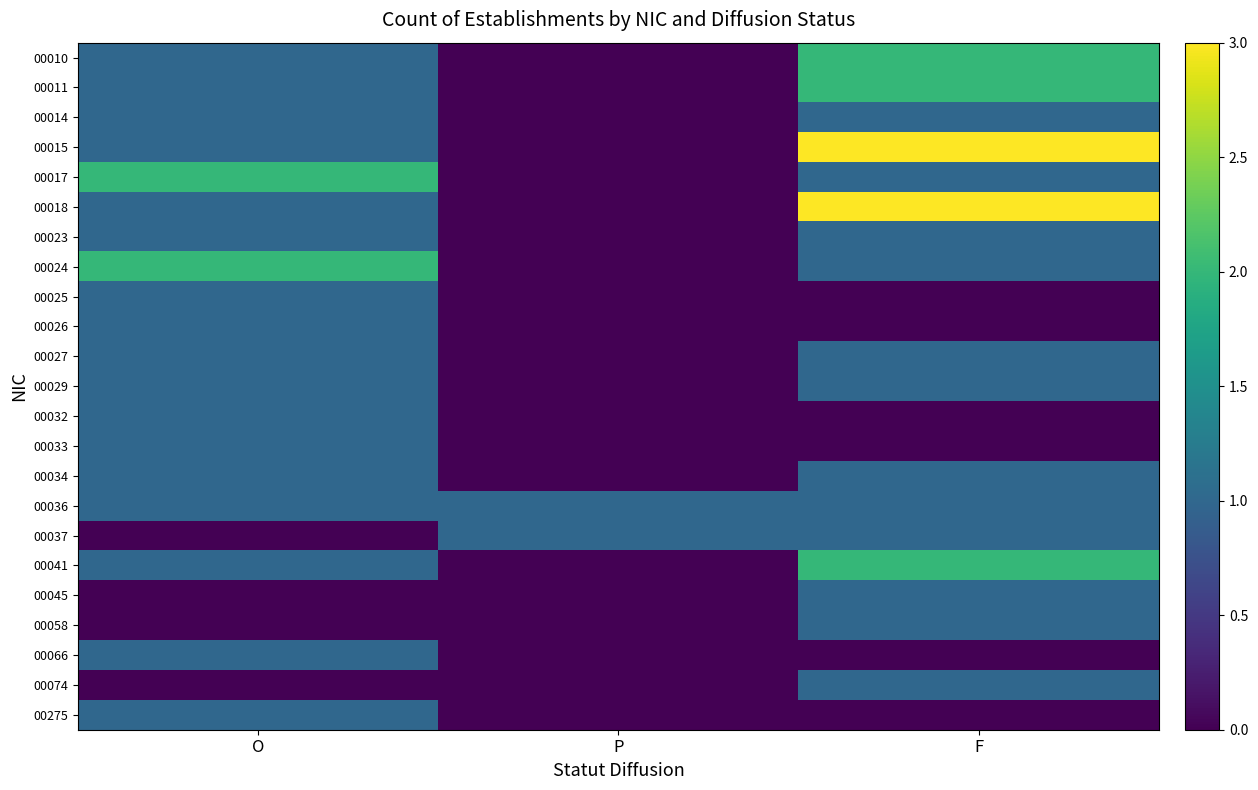

Count the number of categories in the chart.

3